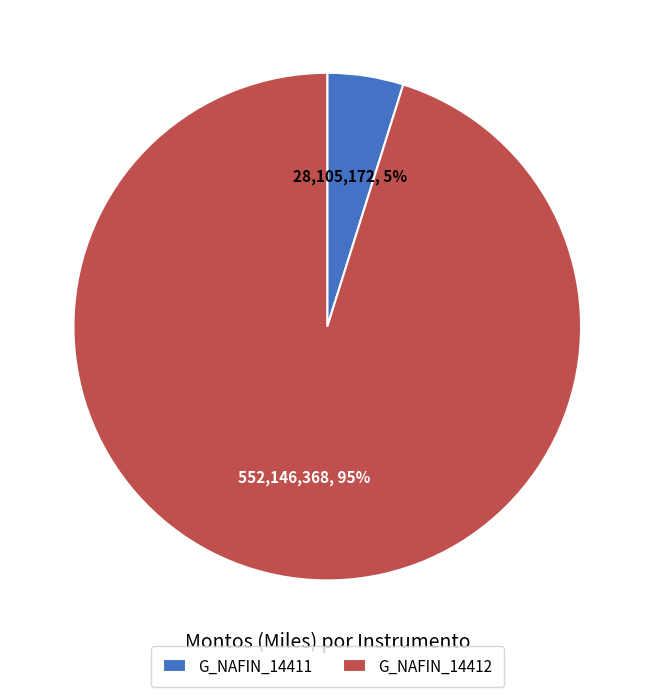

Is it true that G_NAFIN_14412 is 87% of the pie?

False